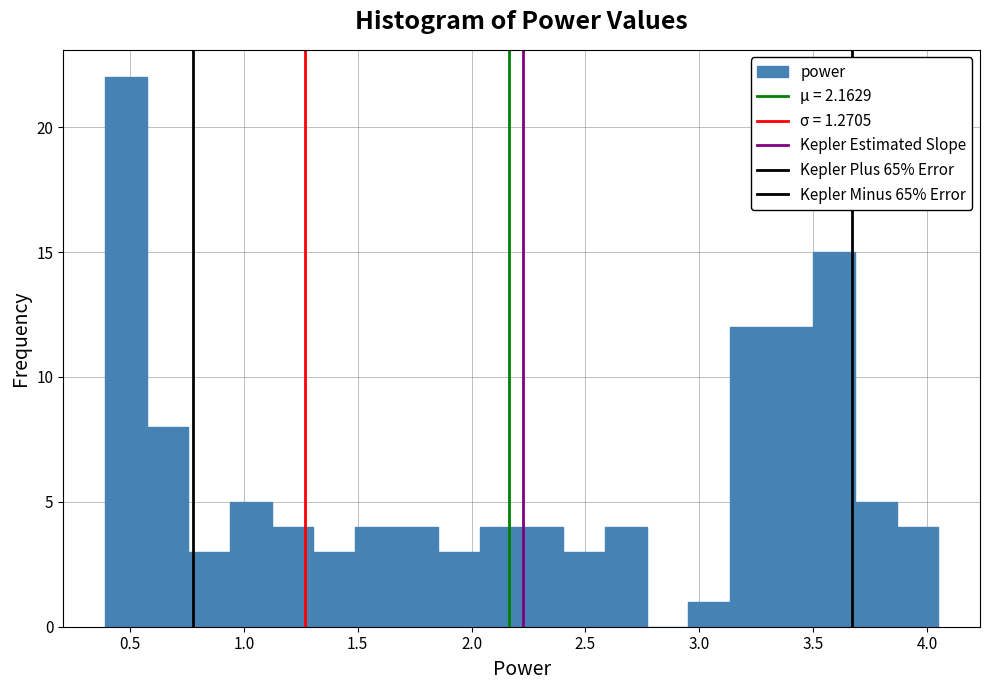

Around what value on the x-axis is the tallest bar? Give the approximate position of its centre, as read against the axis.

0.50